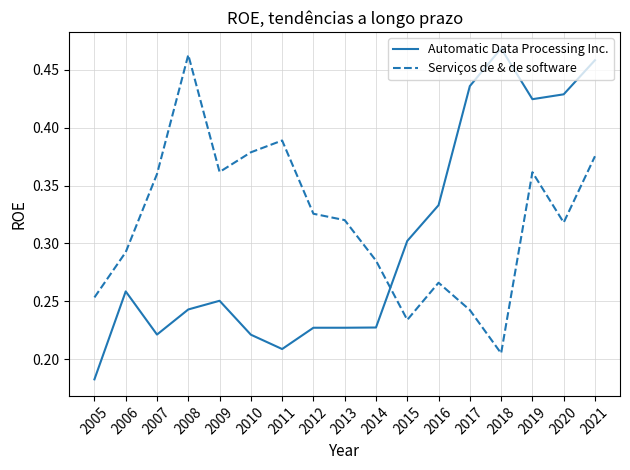

Count the Automatic Data Processing Inc. values in the range 0 to 1.

17